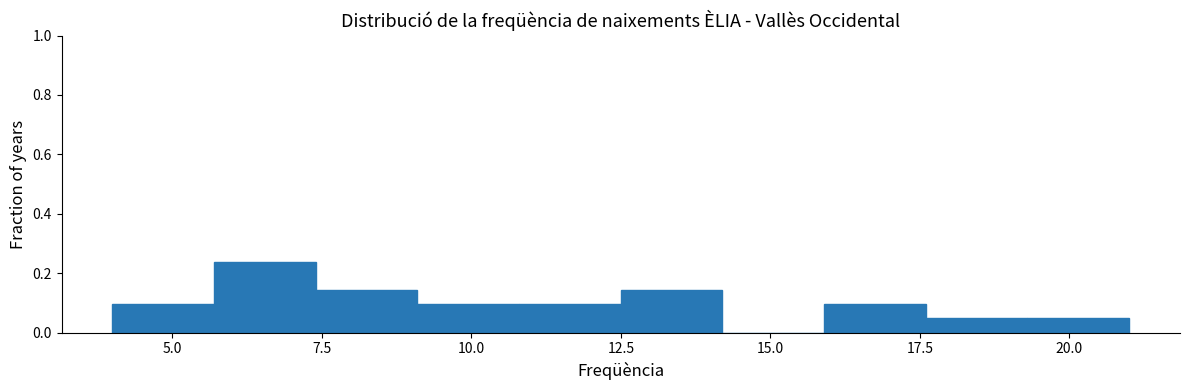

Read against the x-axis, roughly where is the centre of the tallest bar?

6.5